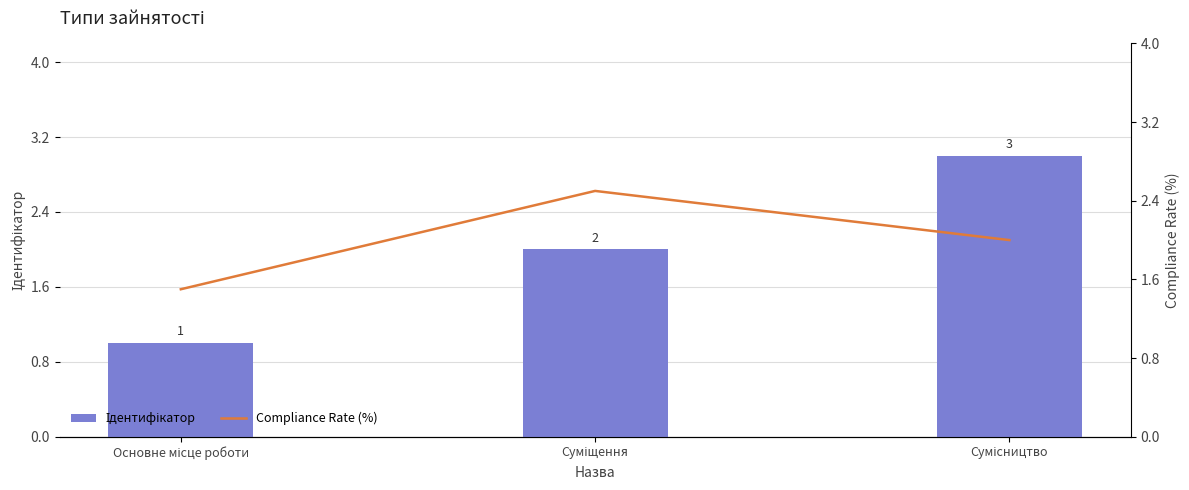

At which category is the sum across all series the highest?

Сумісництво